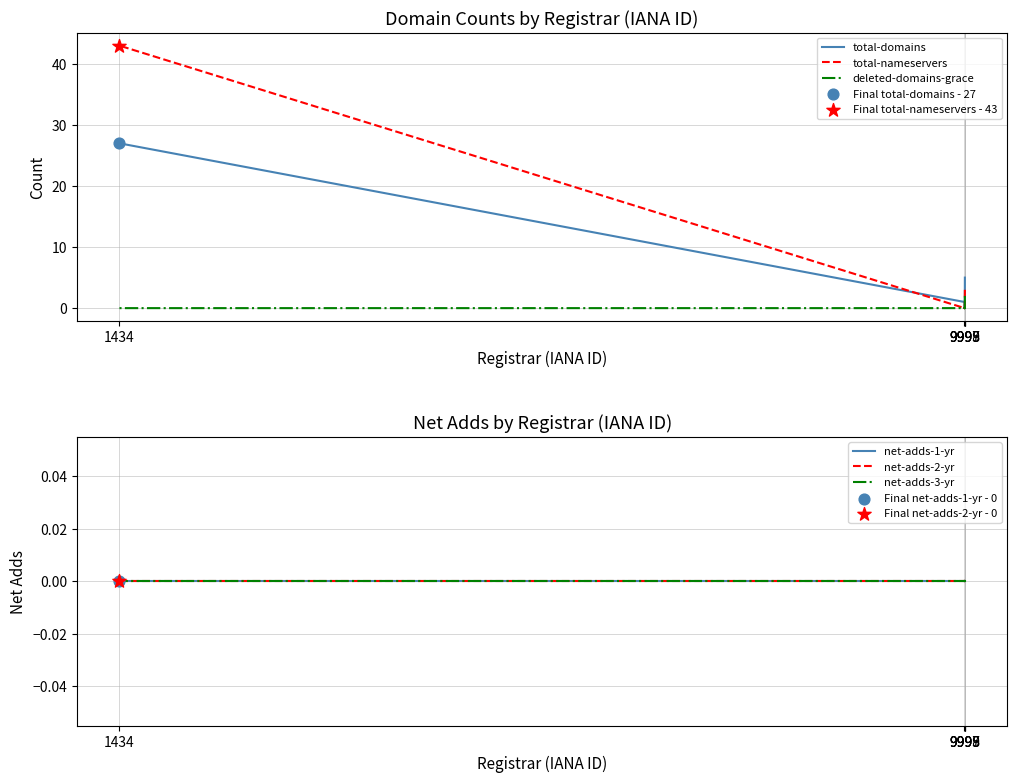

At how many categories does at least one series exceed 27?

1